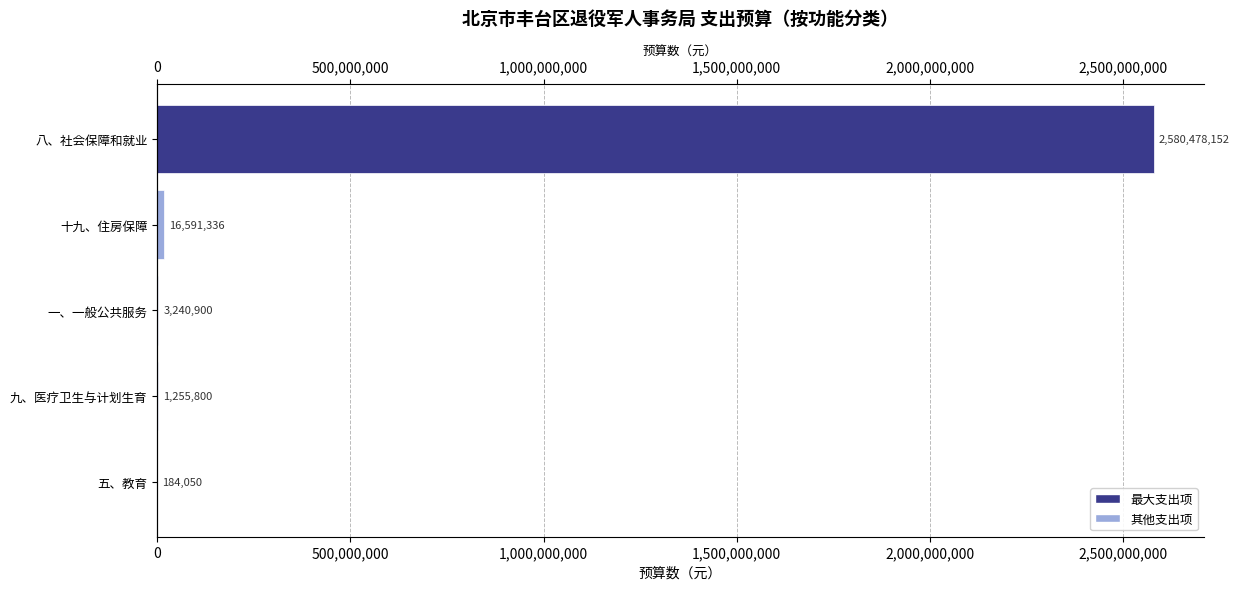

Reading left to right, transcribe all the data shown in this chart.

184050	1255800	3240900	16591336	2580478152